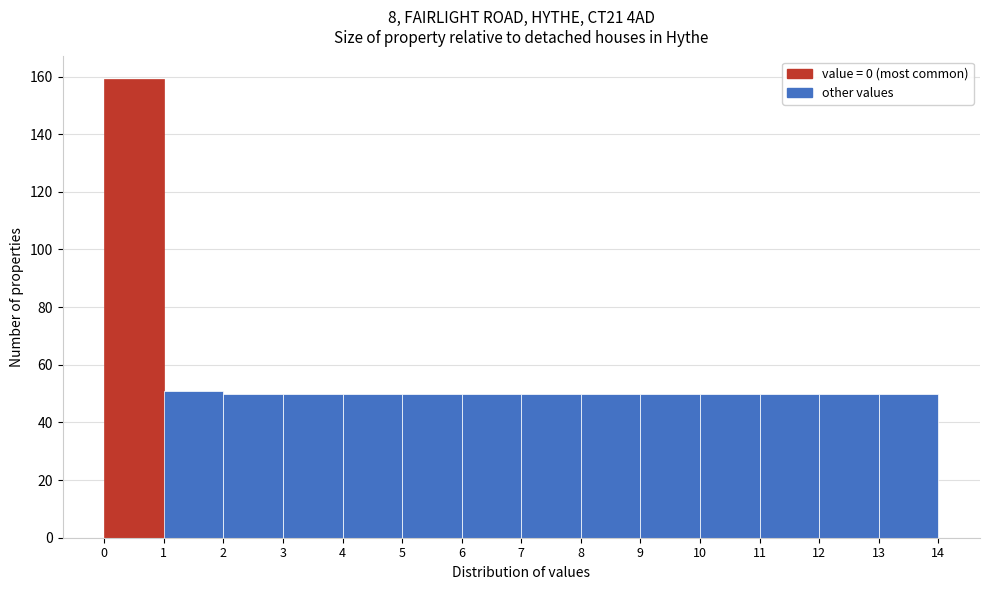

Reading left to right, list every bar in this chart as the range it spans on the x-axis followed by its height. The values are not printed on the chart, so give them approximately, as read against the axis.

0 to 1: 160
1 to 2: 52
2 to 3: 50
3 to 4: 50
4 to 5: 50
5 to 6: 50
6 to 7: 50
7 to 8: 50
8 to 9: 50
9 to 10: 50
10 to 11: 50
11 to 12: 50
12 to 13: 50
13 to 14: 50